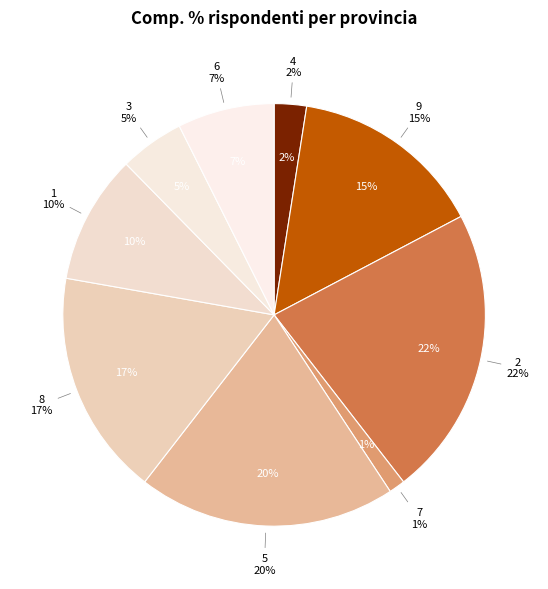

True or false: 9 accounts for 15% of the total.

True